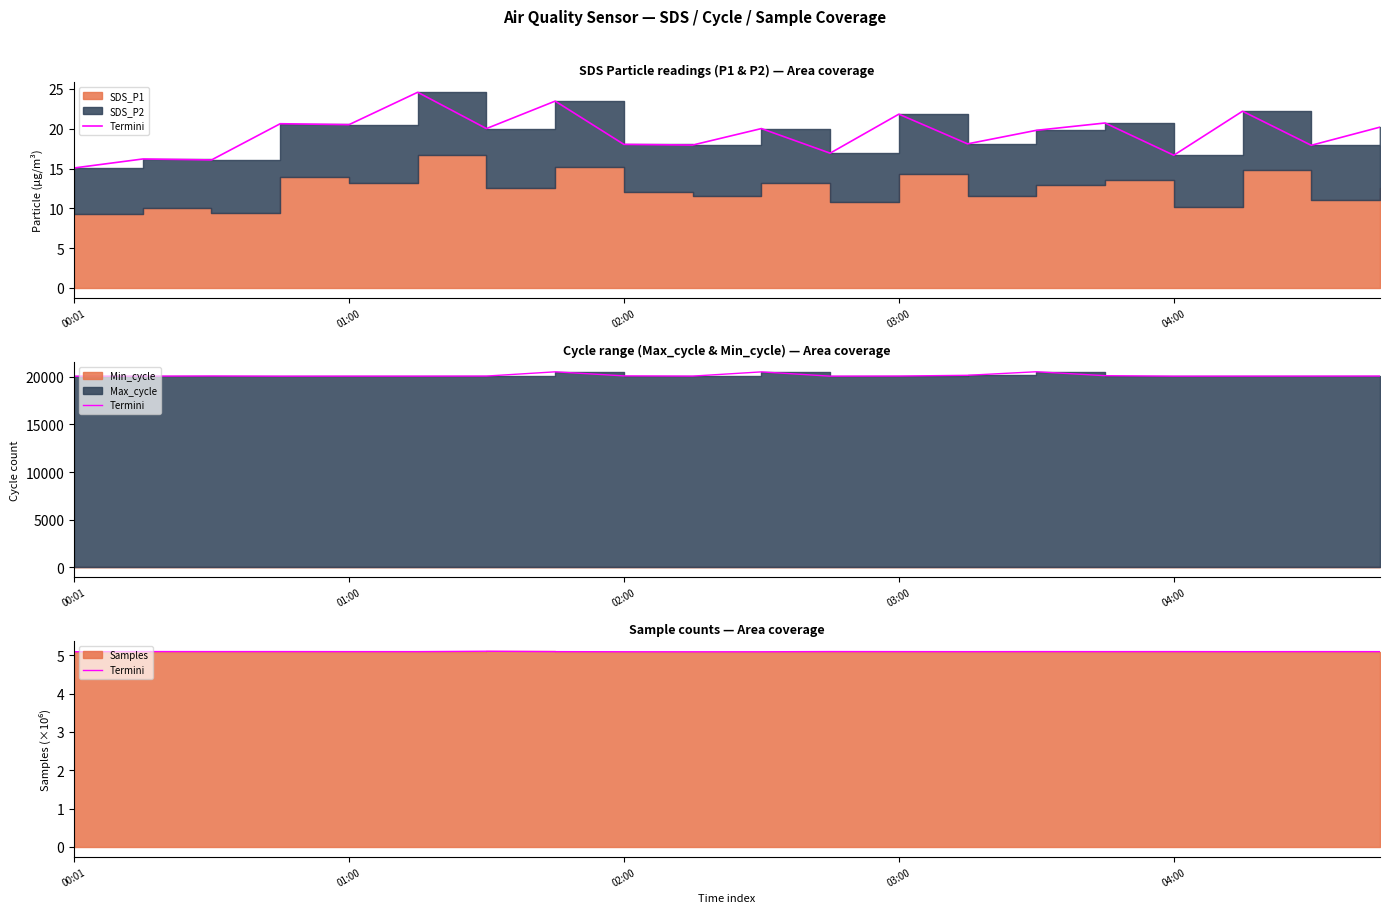

How many values are between 5 and 6?

20